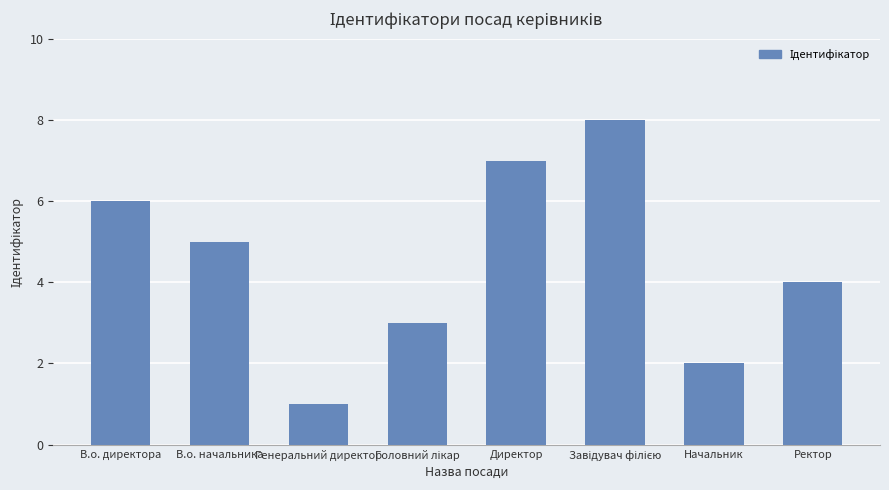

True or false: the data shows 7 at Директор.

True